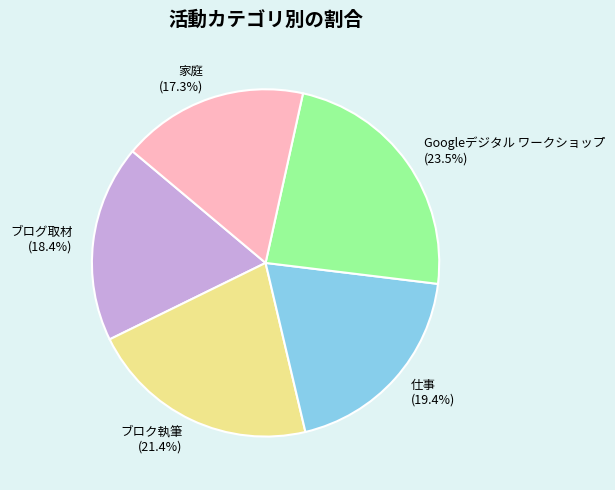

Rank the categories by value from highest to lowest.

Googleデジタル ワークショップ, ブロク執筆, 仕事, ブログ取材, 家庭